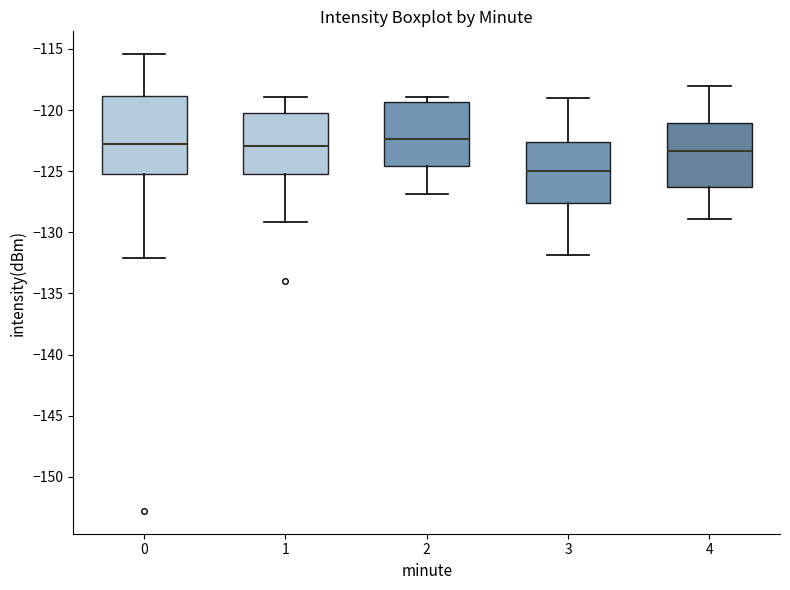

Where does the median line of the box at x = 4 sit on the y-axis? The values are not printed on the chart, so give them approximately, as read against the axis.

-123.5